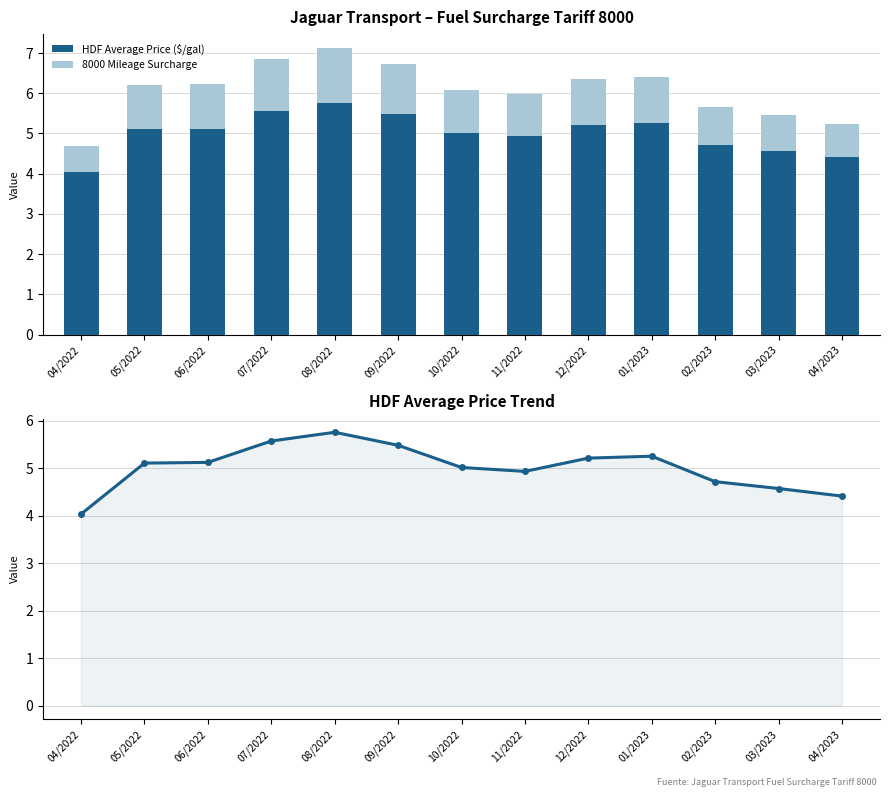

How many groups of bars are there?

13